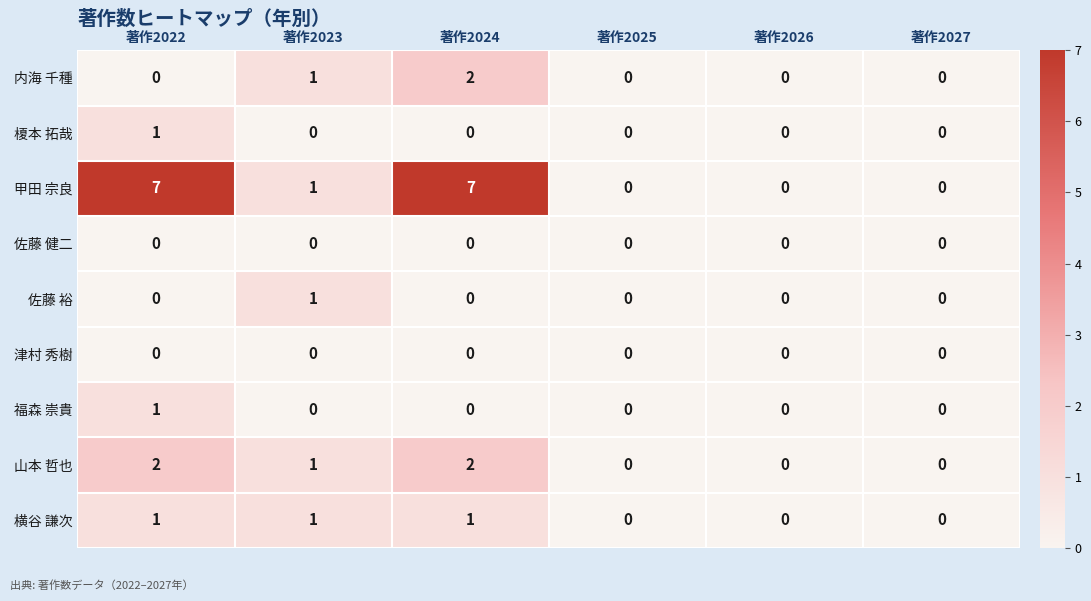

Which series has the widest spread of values?

甲田 宗良